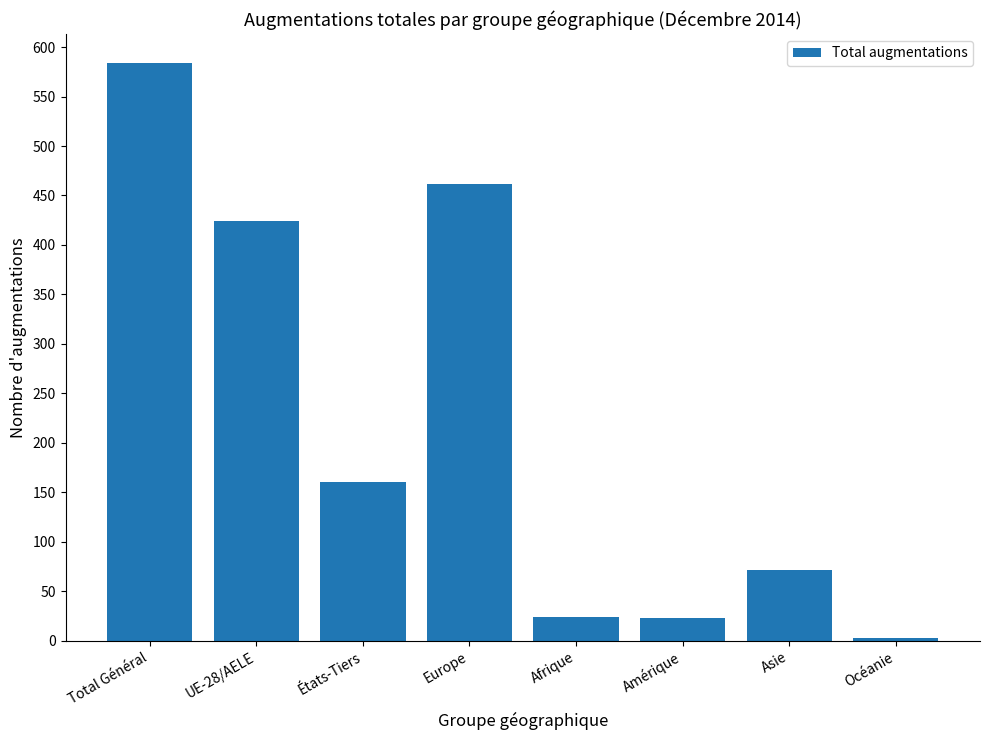

True or false: the data shows 243 at Europe.

False